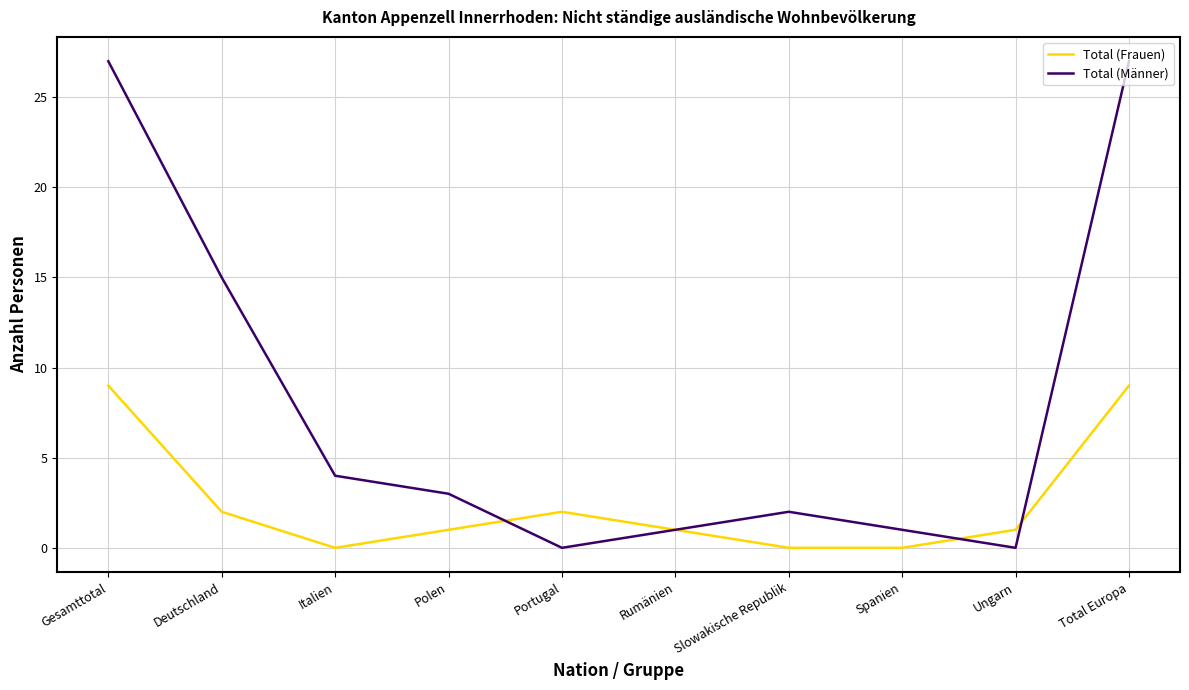

Where do Total (Männer) and Total (Frauen) first cross each other?

Polen and Portugal